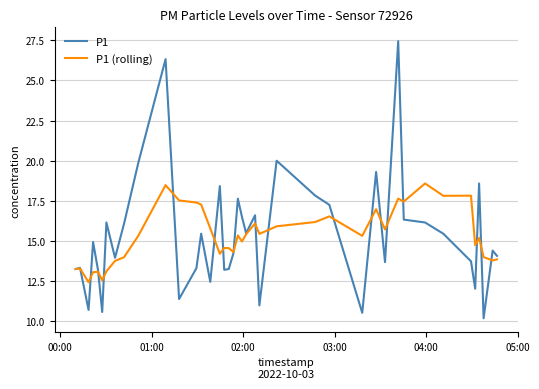

Which series has the largest range (max minus min)?

P1